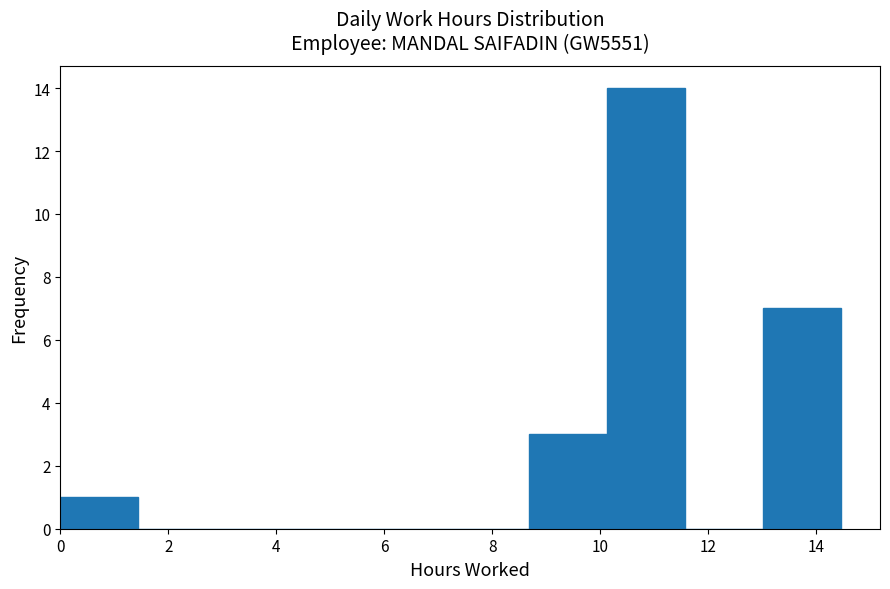

What is the height of the bar covering 0.0 to 1.4 on the x-axis? Neither the bar edges nor the heights are printed on the chart, so give them approximately, as read against the axes.

1